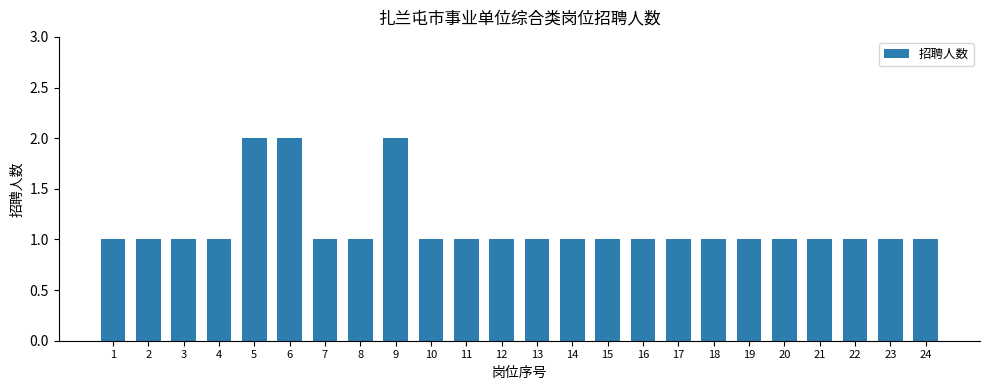

What is the average value?

1